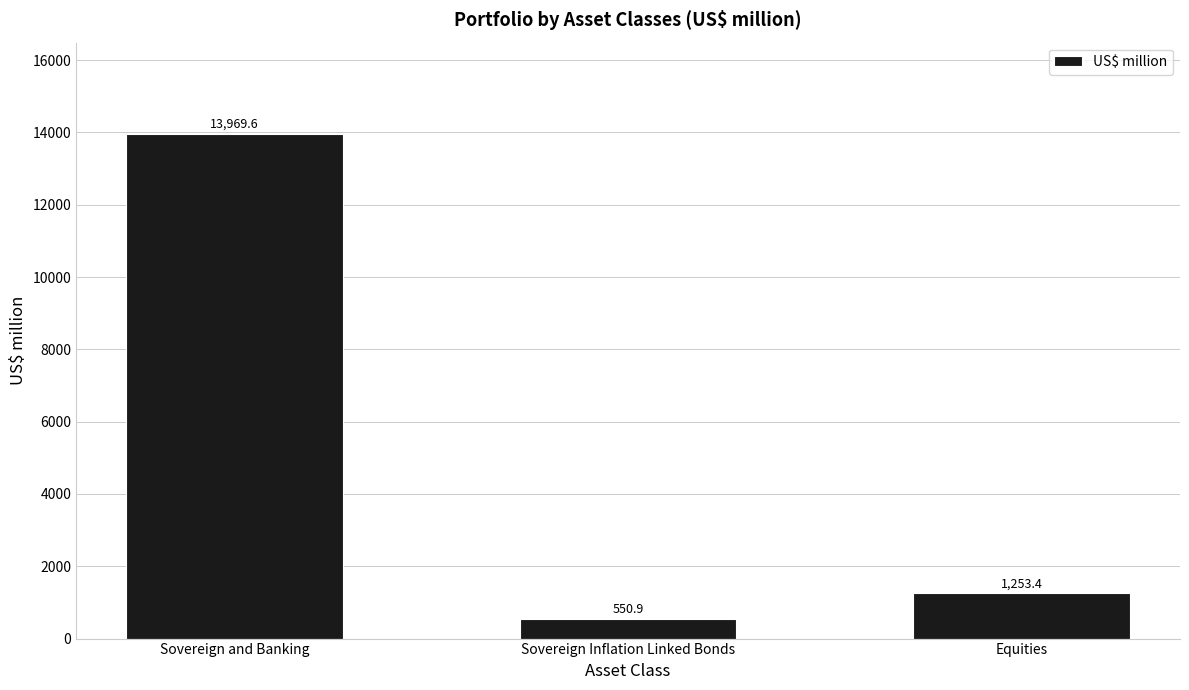

Reading right to left, what are all the values shown in this chart?

Equities=1253.4	Sovereign Inflation Linked Bonds=550.9	Sovereign and Banking=13969.6